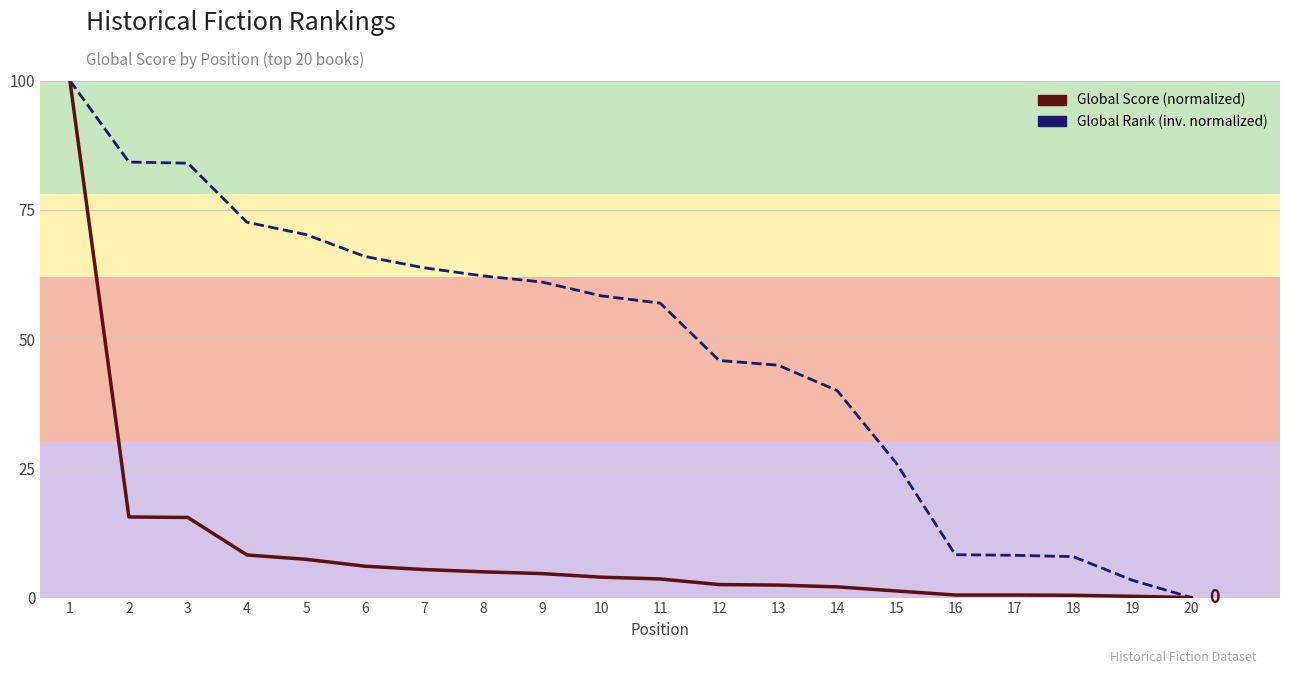

Between 2 and 19, which series saw the biggest shift?

Global Rank (inv. normalized)